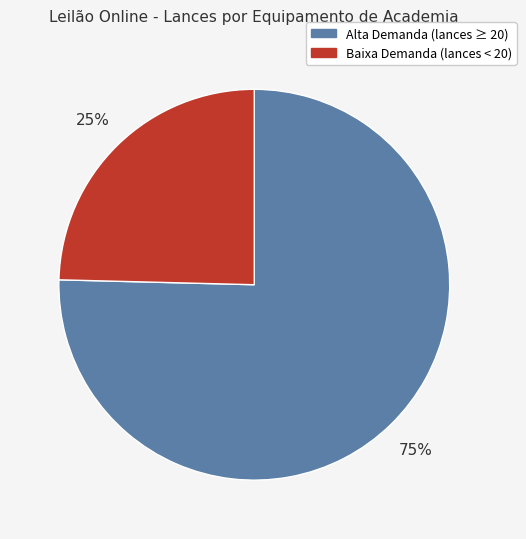

To the nearest percent, what is the average slice percentage?

50%